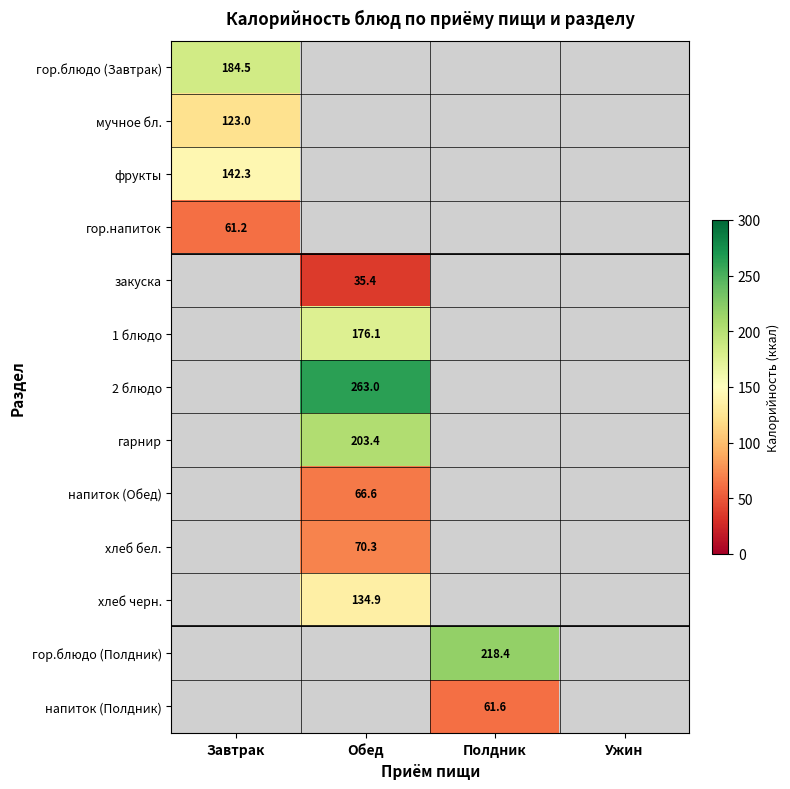

How many categories are shown in the chart?

4